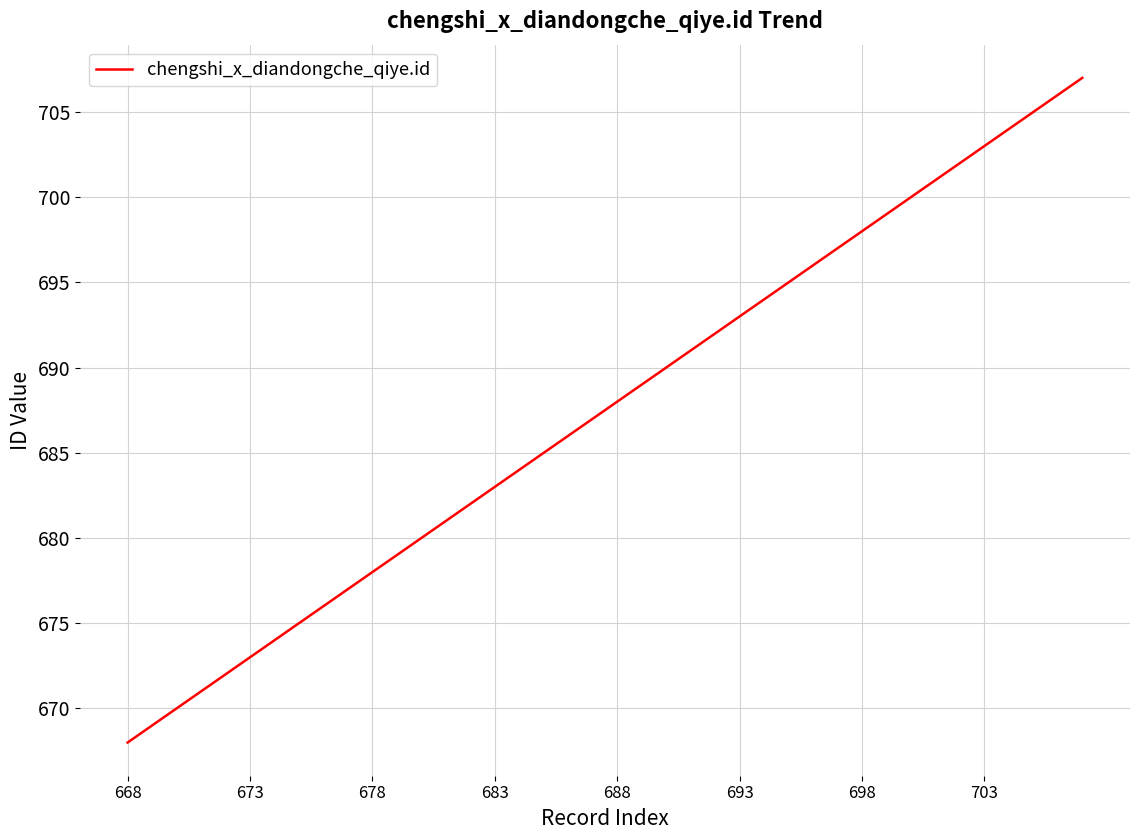

What is the difference between the maximum and minimum values?

39